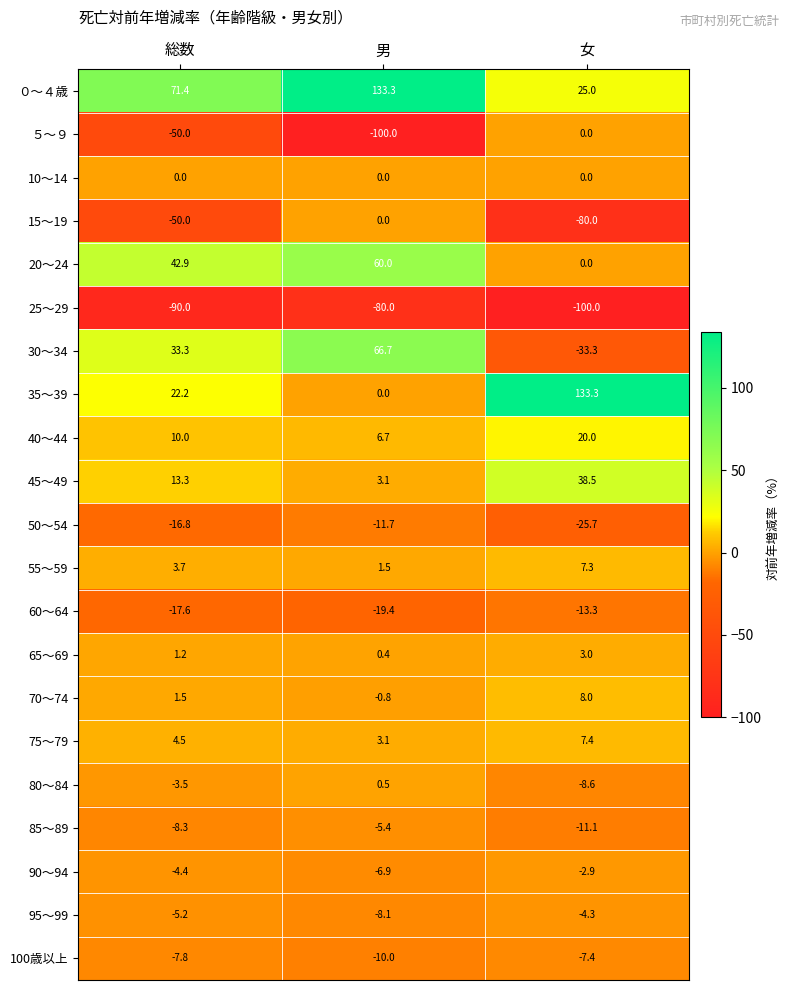

What is the spread (max minus min) of values at 男?

233.3